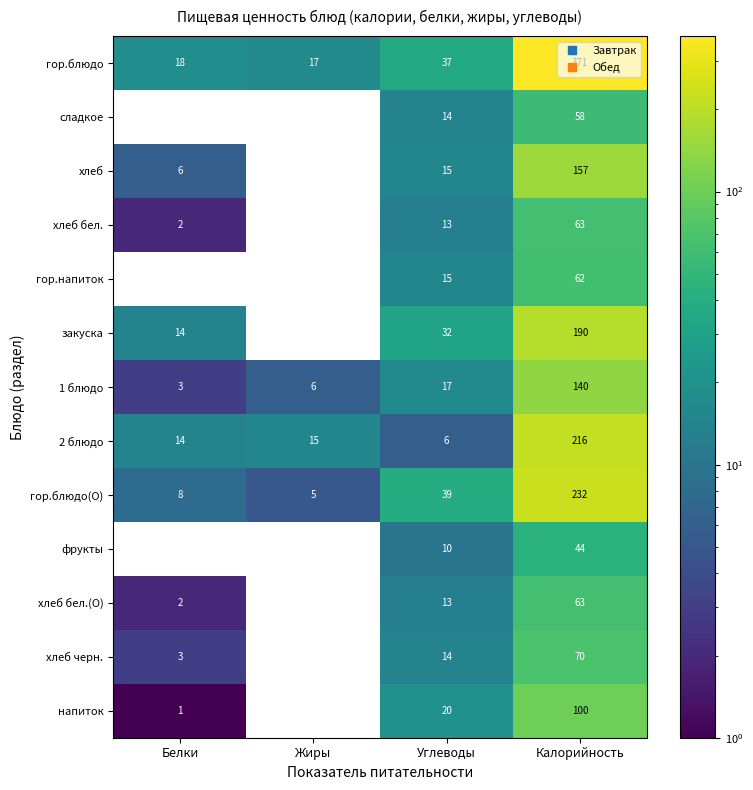

At which label does гор.блюдо reach its minimum?

Жиры